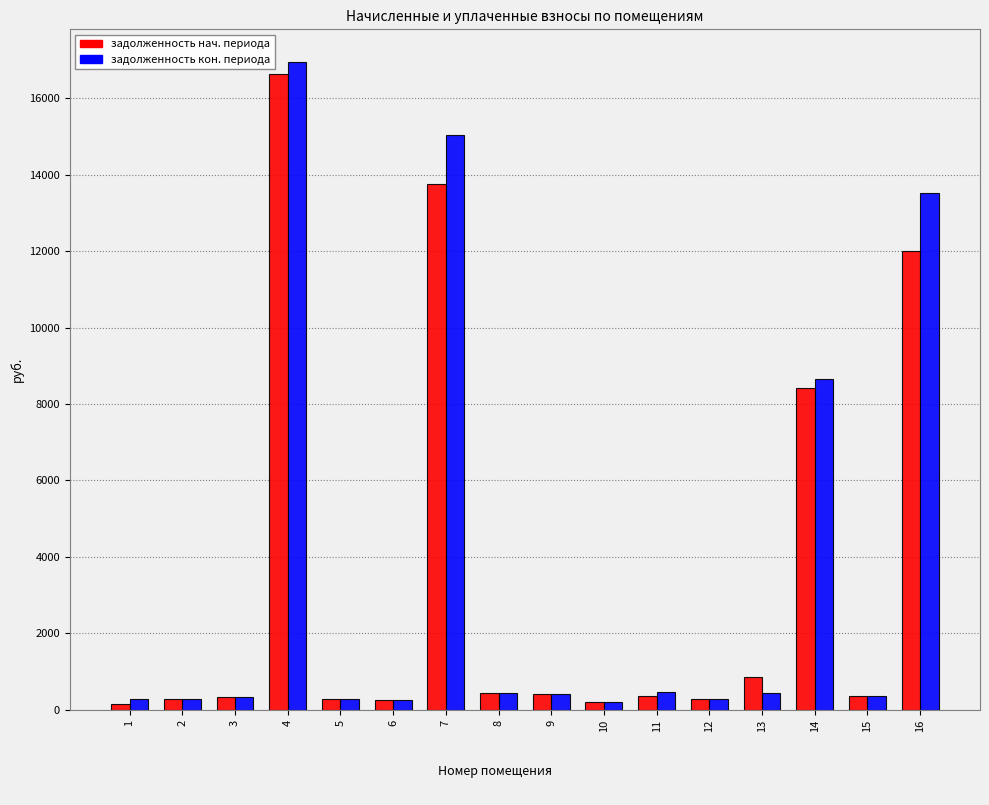

What is the spread (max minus min) of values at 4?

308.3